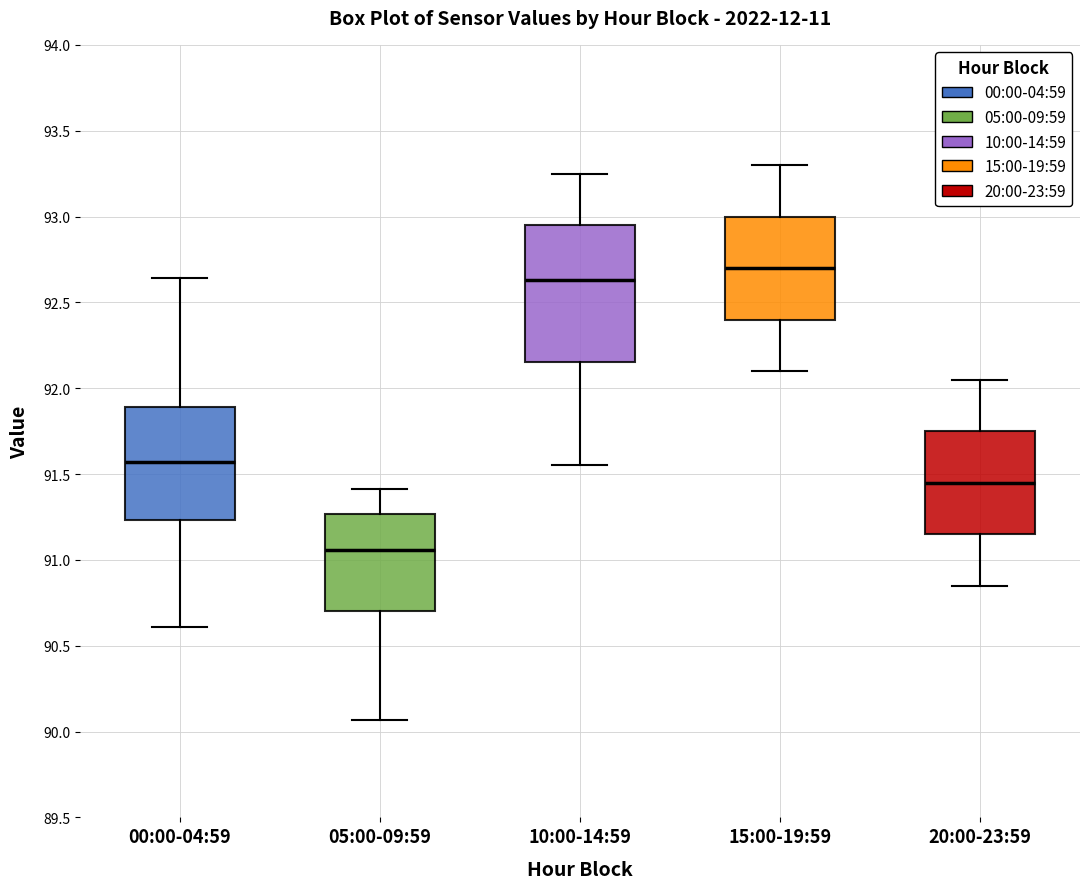

Comparing the boxes themselves (not the whiskers), which one is the tallest?

10:00-14:59